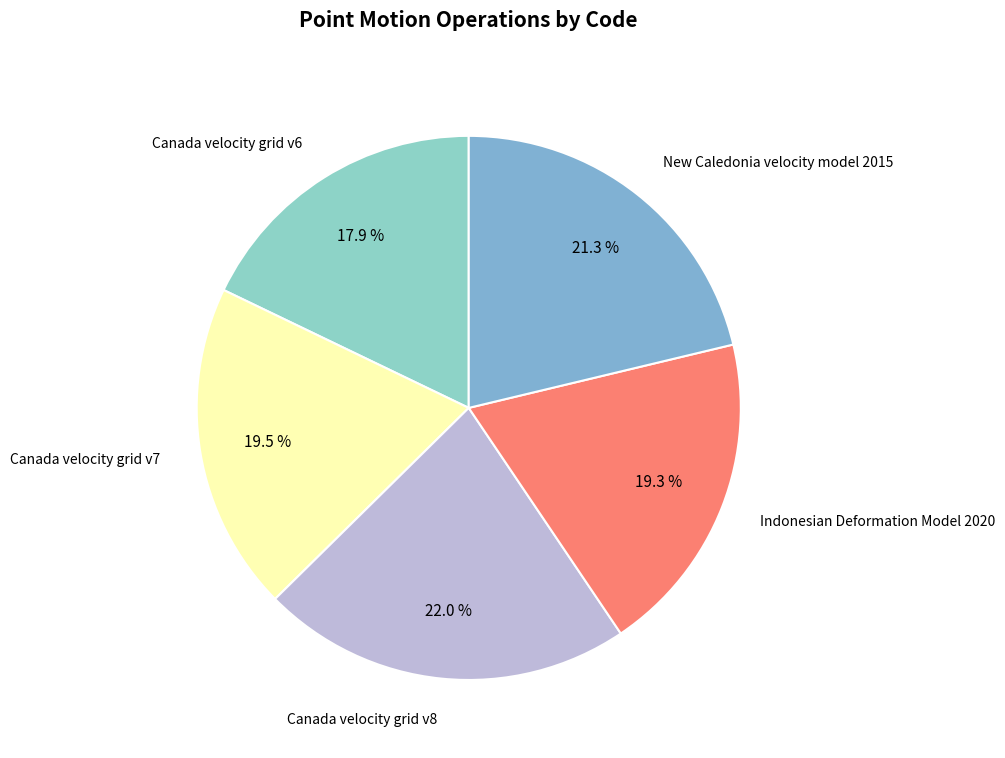

What is the total percentage of Canada velocity grid v7 and Canada velocity grid v6?

37.4%